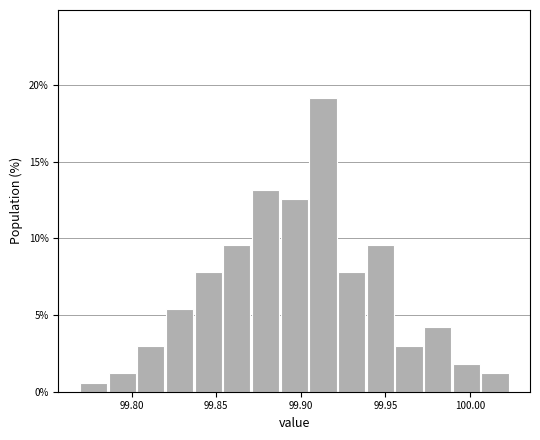

Around what value on the x-axis is the tallest bar? Give the approximate position of its centre, as read against the axis.

99.915